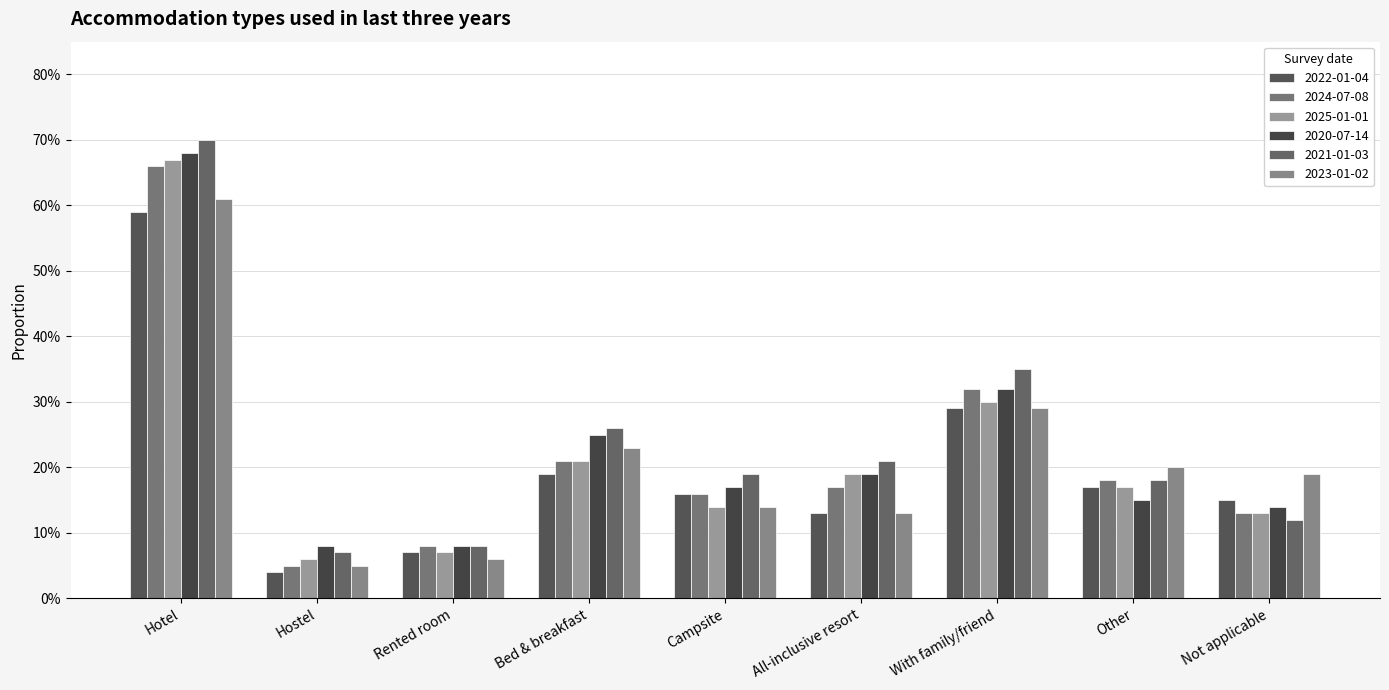

Read the 2021-01-03 value at Hostel.

0.1